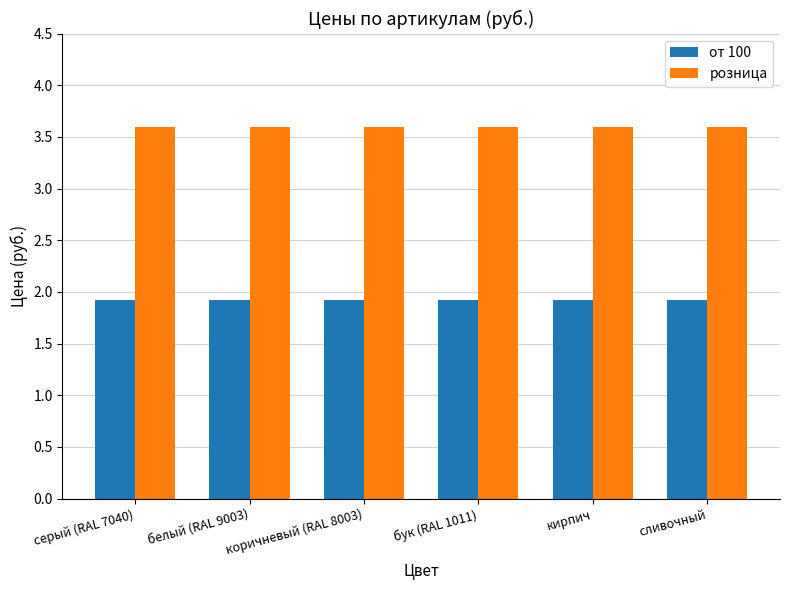

What is the maximum value for розница?

3.6